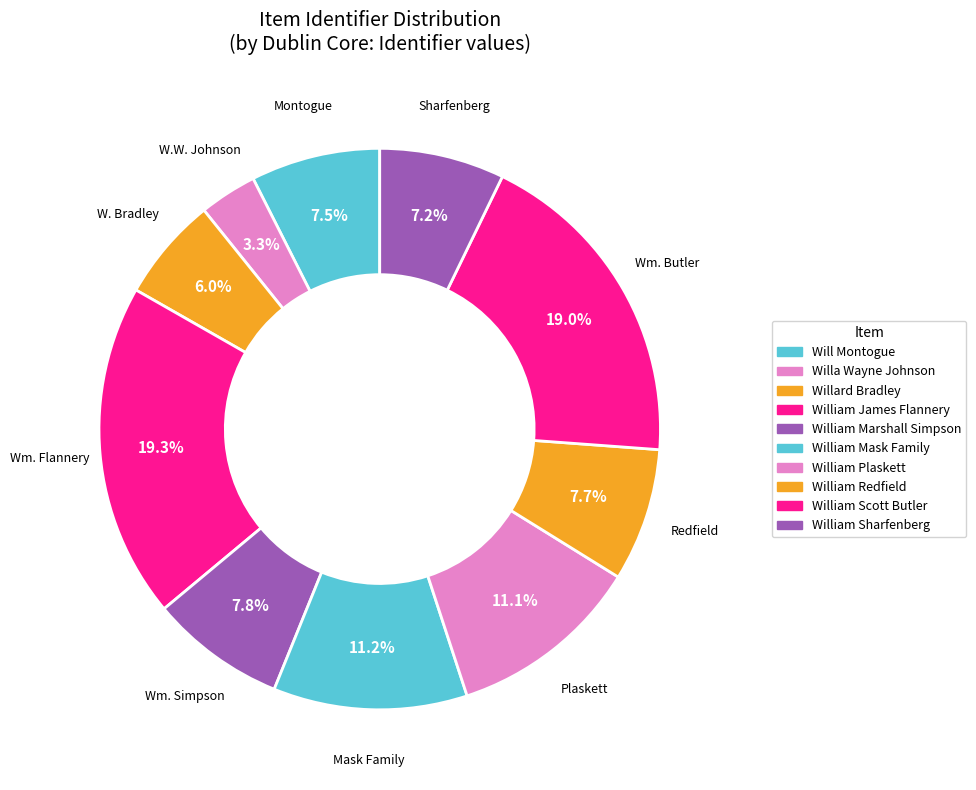

To the nearest percent, what is the difference between the largest and smallest slice percentages?

16%